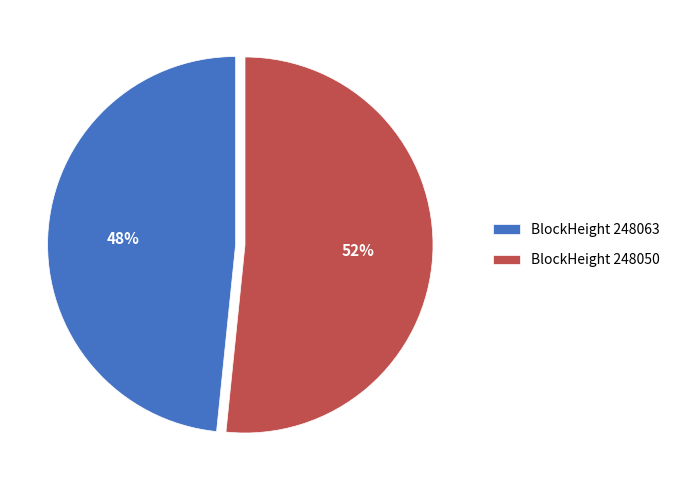

Count the number of slices in the pie.

2